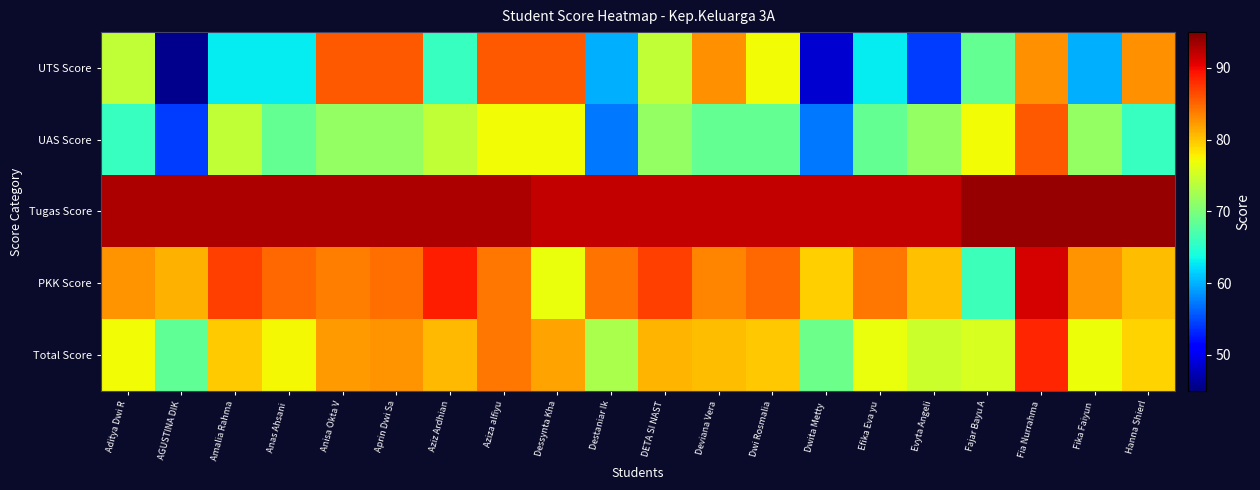

Reading left to right, extract all data points from this chart.

UTS Score: Aditya Dwi R=74.3	AGUSTINA DIK=45.7	Amalia Rahma=62.9	Anas Ahsani =62.9	Anisa Okta V=85.7	Aprin Dwi Sa=85.7	Aziz Ardhian=65.7	Aziza alfiyu=85.7	Dessynta Kha=85.7	Destaniar Ik=60.0	DETA SI NAST=74.3	Deviana Vera=82.9	Dwi Rosmalia=77.1	Dwita Metty =48.6	Efika Eva yu=62.9	Evyta Angeli=54.3	Fajar Bayu A=68.6	Fia Nurrahma=82.9	Fika Faiyun =60.0	Hanna Shierl=82.9
UAS Score: Aditya Dwi R=65.7	AGUSTINA DIK=54.3	Amalia Rahma=74.3	Anas Ahsani =68.6	Anisa Okta V=71.4	Aprin Dwi Sa=71.4	Aziz Ardhian=74.3	Aziza alfiyu=77.1	Dessynta Kha=77.1	Destaniar Ik=57.1	DETA SI NAST=71.4	Deviana Vera=68.6	Dwi Rosmalia=68.6	Dwita Metty =57.1	Efika Eva yu=68.6	Evyta Angeli=71.4	Fajar Bayu A=77.1	Fia Nurrahma=85.7	Fika Faiyun =71.4	Hanna Shierl=65.7
Tugas Score: Aditya Dwi R=93.0	AGUSTINA DIK=93.0	Amalia Rahma=93.0	Anas Ahsani =93.0	Anisa Okta V=93.0	Aprin Dwi Sa=93.0	Aziz Ardhian=93.0	Aziza alfiyu=93.0	Dessynta Kha=92.0	Destaniar Ik=92.0	DETA SI NAST=92.0	Deviana Vera=92.0	Dwi Rosmalia=92.0	Dwita Metty =92.0	Efika Eva yu=92.0	Evyta Angeli=92.0	Fajar Bayu A=94.0	Fia Nurrahma=94.0	Fika Faiyun =94.0	Hanna Shierl=94.0
PKK Score: Aditya Dwi R=82.6	AGUSTINA DIK=81.1	Amalia Rahma=87.1	Anas Ahsani =85.0	Anisa Okta V=83.7	Aprin Dwi Sa=84.6	Aziz Ardhian=88.9	Aziza alfiyu=84.1	Dessynta Kha=76.8	Destaniar Ik=84.3	DETA SI NAST=87.0	Deviana Vera=83.3	Dwi Rosmalia=84.9	Dwita Metty =79.5	Efika Eva yu=84.1	Evyta Angeli=80.3	Fajar Bayu A=66.1	Fia Nurrahma=91.1	Fika Faiyun =82.6	Hanna Shierl=80.4
Total Score: Aditya Dwi R=77.1	AGUSTINA DIK=68.4	Amalia Rahma=79.6	Anas Ahsani =77.2	Anisa Okta V=82.3	Aprin Dwi Sa=82.6	Aziz Ardhian=80.7	Aziza alfiyu=84.1	Dessynta Kha=81.7	Destaniar Ik=72.8	DETA SI NAST=80.8	Deviana Vera=80.5	Dwi Rosmalia=79.9	Dwita Metty =69.1	Efika Eva yu=76.8	Evyta Angeli=74.8	Fajar Bayu A=75.5	Fia Nurrahma=88.4	Fika Faiyun =77.0	Hanna Shierl=79.2